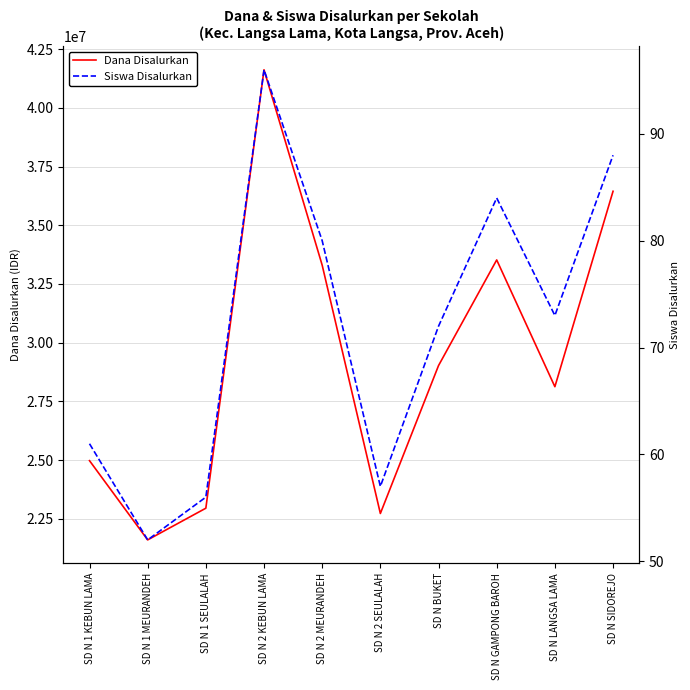

What position from the left is SD N GAMPONG BAROH?

8